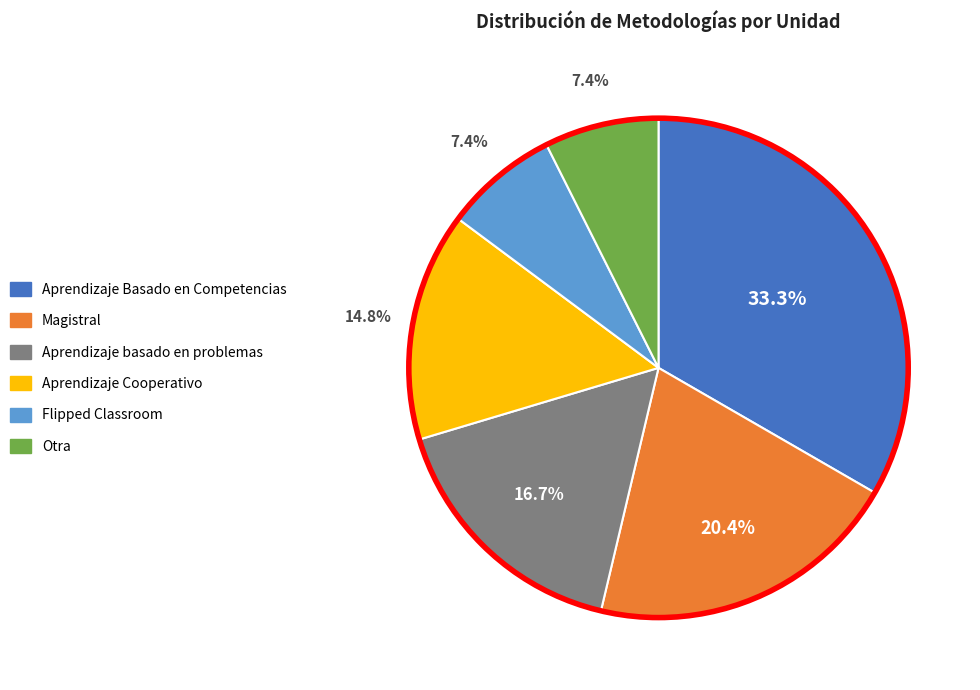

How many segments does this pie chart have?

6